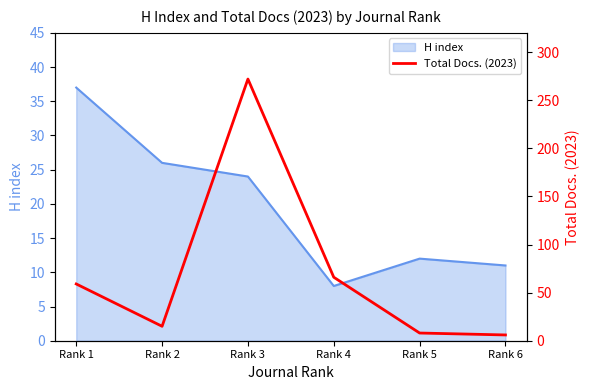

At which label does the data first exceed 59?

Rank 3